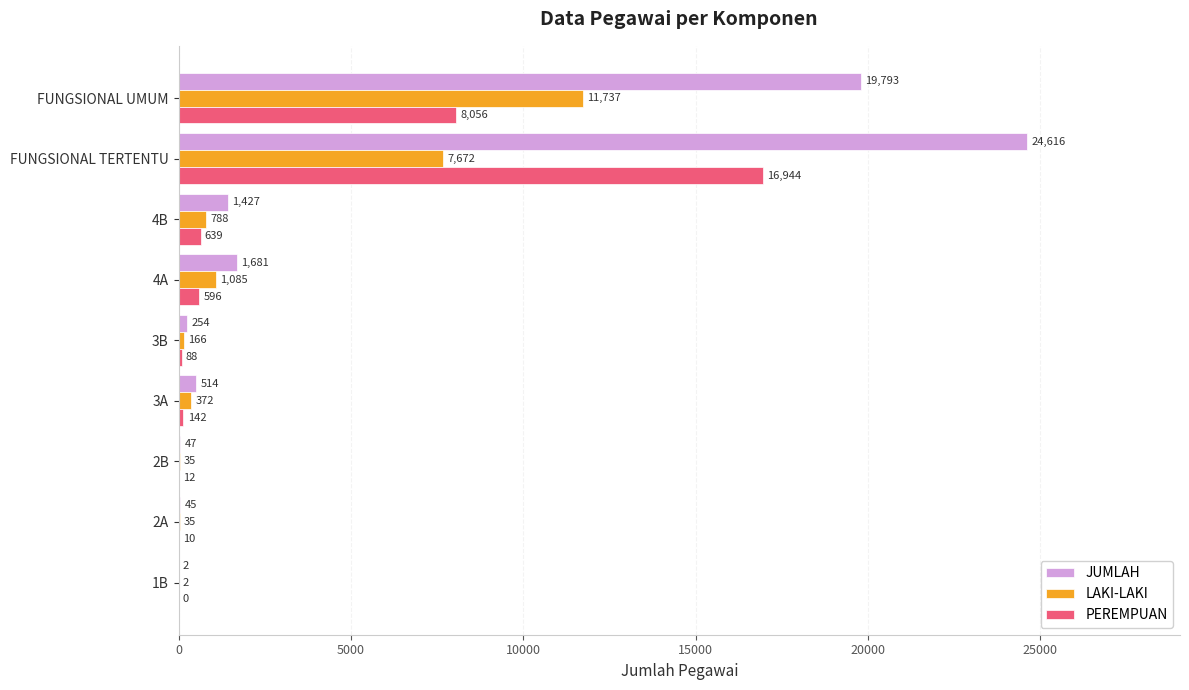

The JUMLAH series shows 2 at 1B. True or false?

True